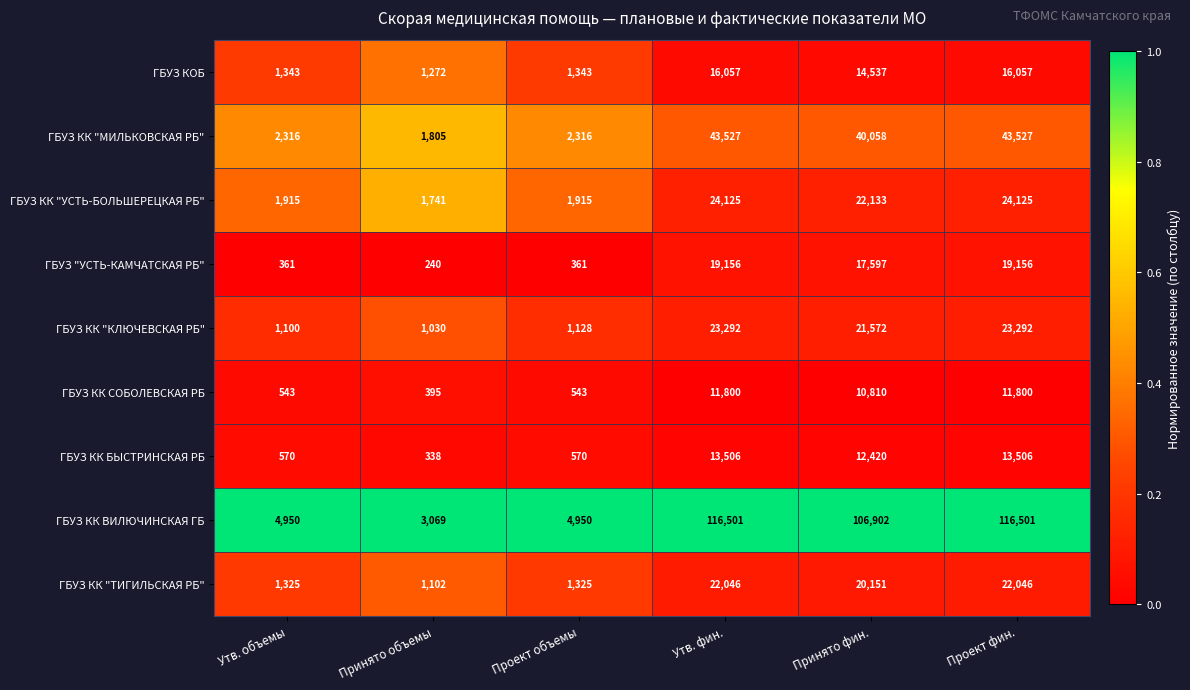

What is the sum of all ГБУЗ КК "ТИГИЛЬСКАЯ РБ" values?

67995